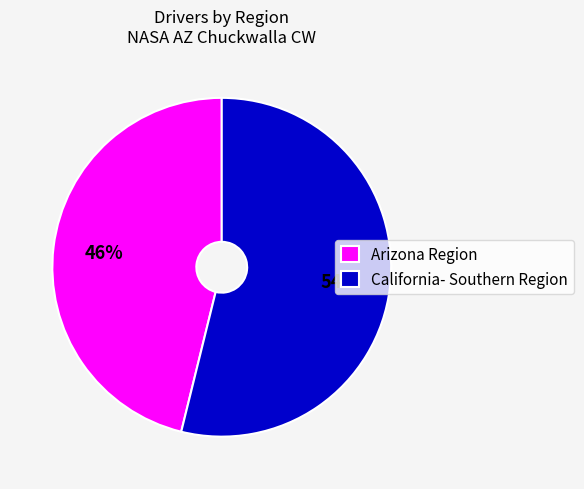

Is it true that California- Southern Region is 65% of the pie?

False